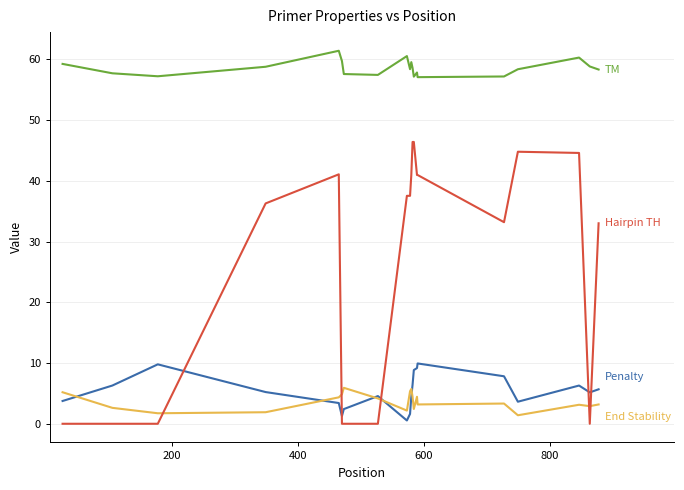

What is the greatest value displayed?

61.4